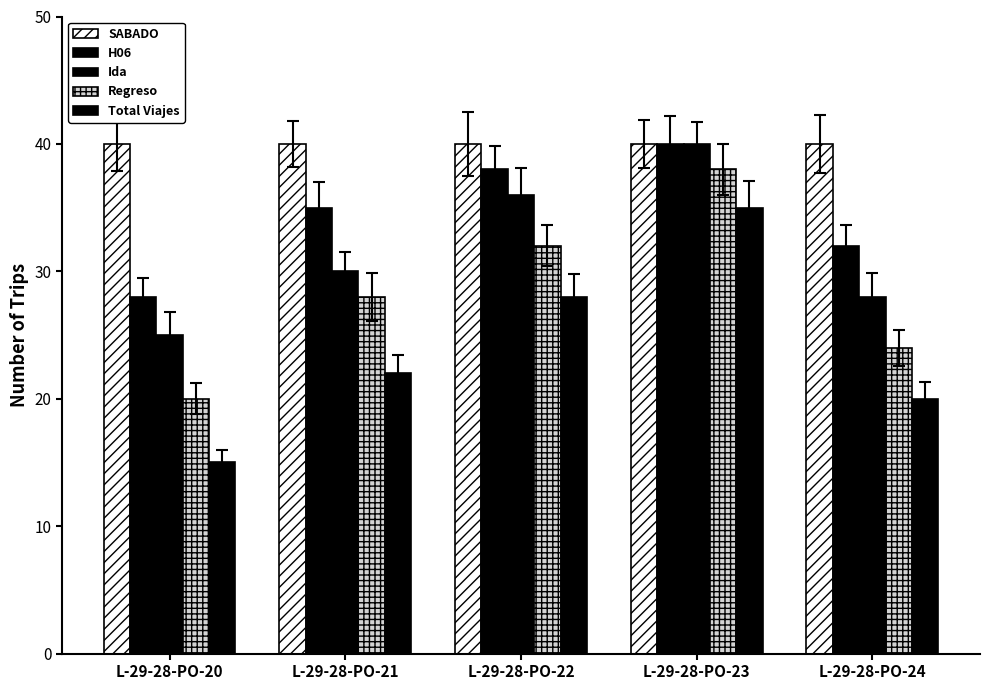

Reading left to right, what are all the values shown in this chart?

SABADO: L-29-28-PO-20=40	L-29-28-PO-21=40	L-29-28-PO-22=40	L-29-28-PO-23=40	L-29-28-PO-24=40
H06: L-29-28-PO-20=28	L-29-28-PO-21=35	L-29-28-PO-22=38	L-29-28-PO-23=40	L-29-28-PO-24=32
Ida: L-29-28-PO-20=25	L-29-28-PO-21=30	L-29-28-PO-22=36	L-29-28-PO-23=40	L-29-28-PO-24=28
Regreso: L-29-28-PO-20=20	L-29-28-PO-21=28	L-29-28-PO-22=32	L-29-28-PO-23=38	L-29-28-PO-24=24
Total Viajes: L-29-28-PO-20=15	L-29-28-PO-21=22	L-29-28-PO-22=28	L-29-28-PO-23=35	L-29-28-PO-24=20